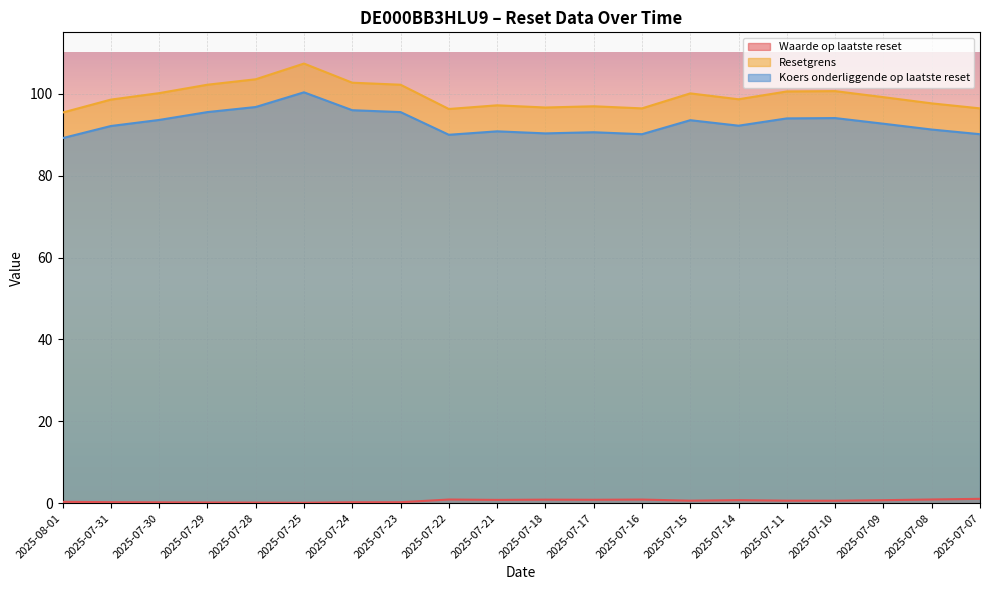

What is the lowest value of the Waarde op laatste reset series?

0.1